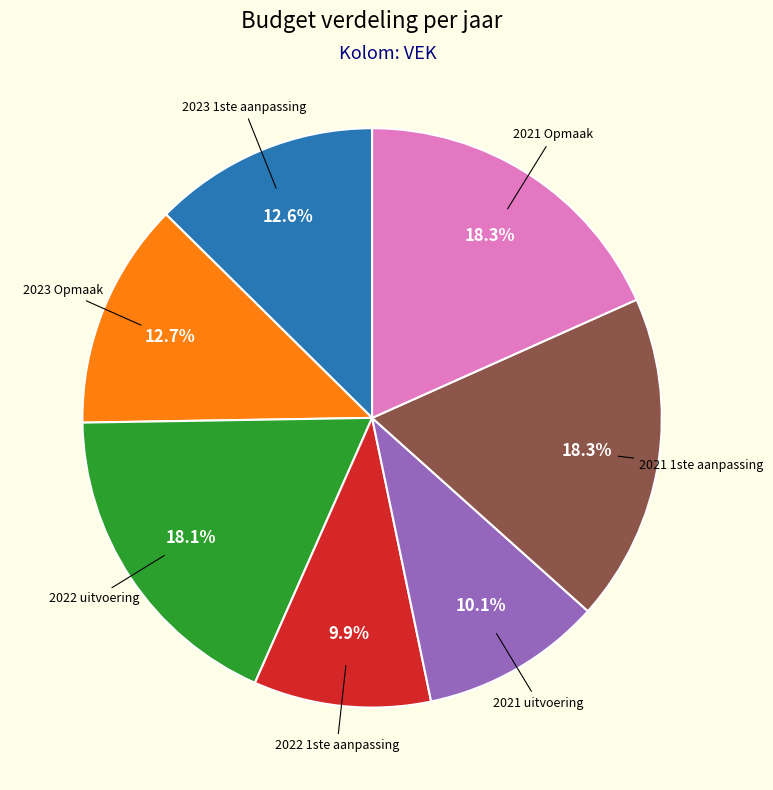

What percentage is NOT represented by 2022 uitvoering?

81.9%